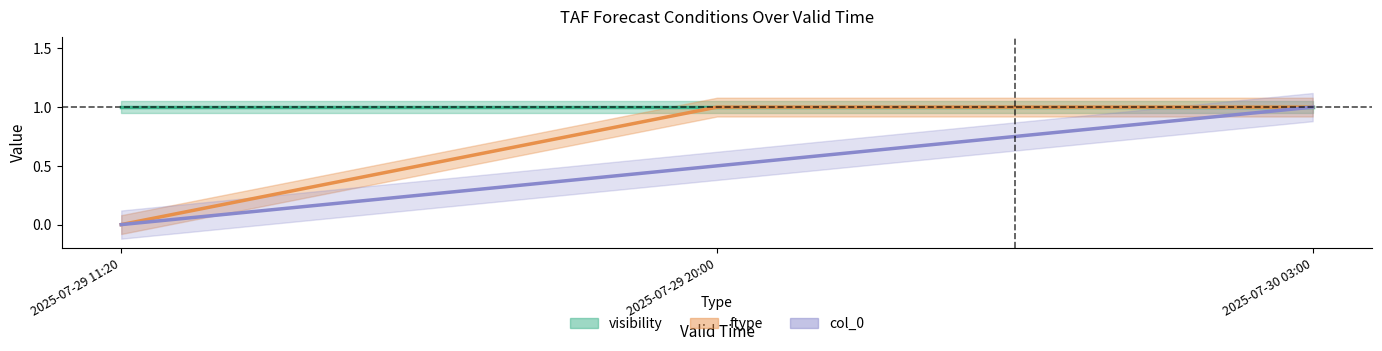

Where is col_0 nearest to the value 0?

2025-07-29 11:20